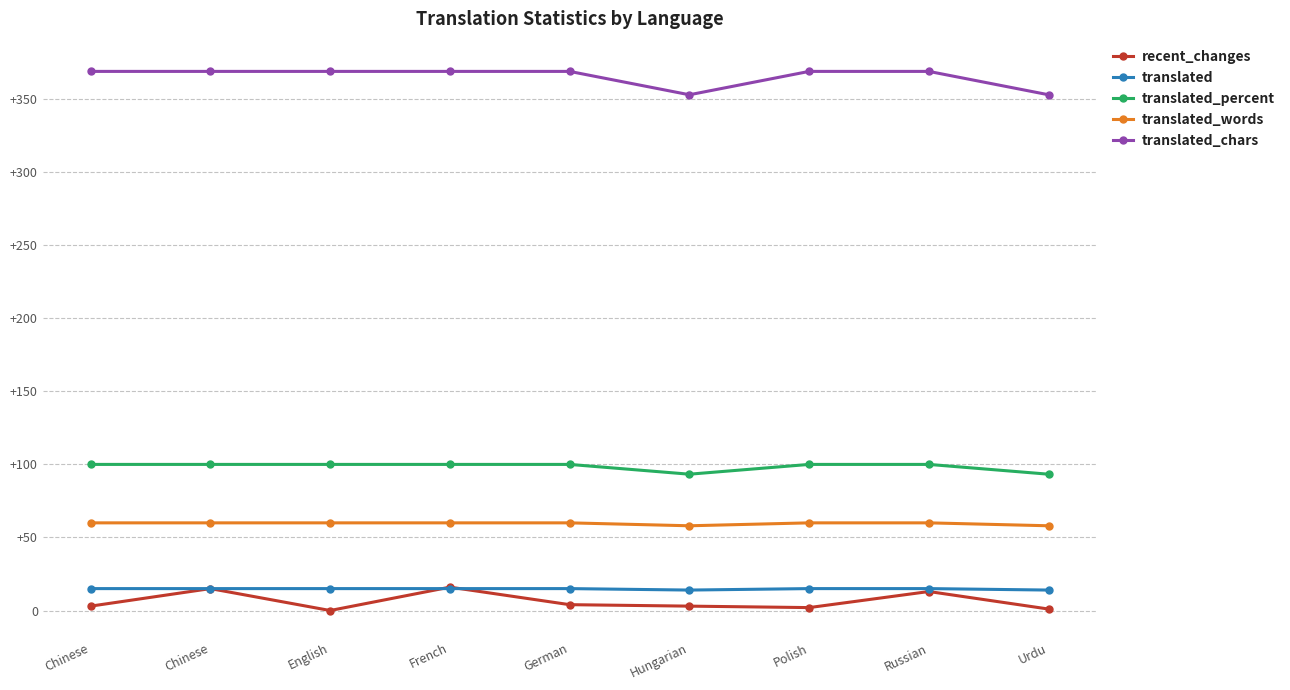

The value of translated_words at Chinese is 97.2. True or false?

False